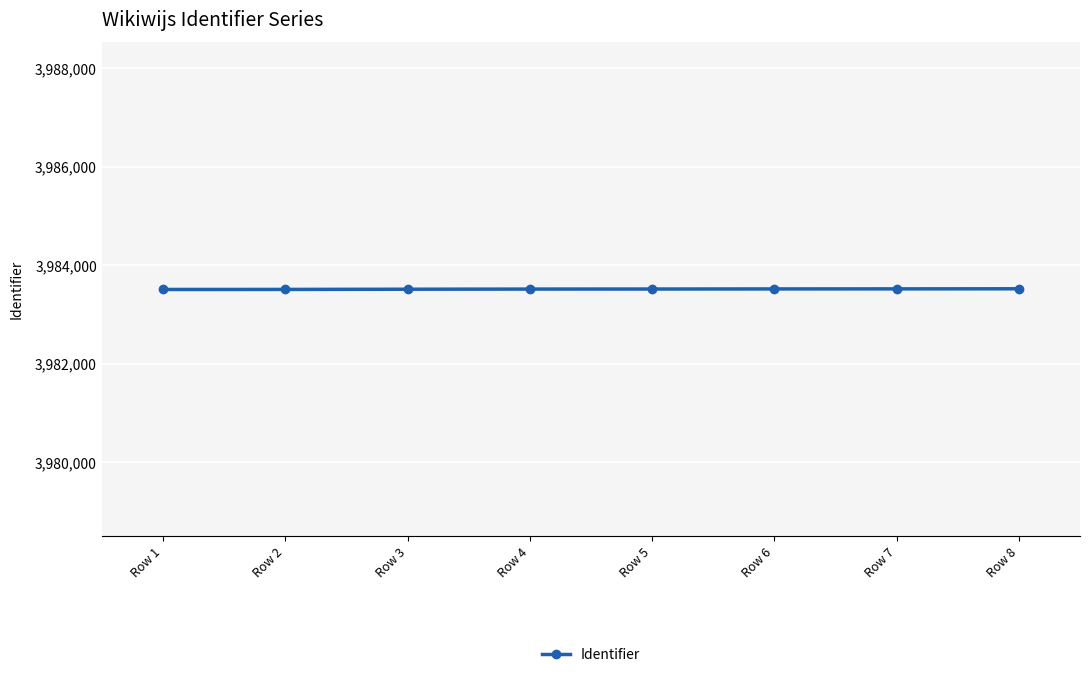

What is the minimum value shown in the chart?

3983511